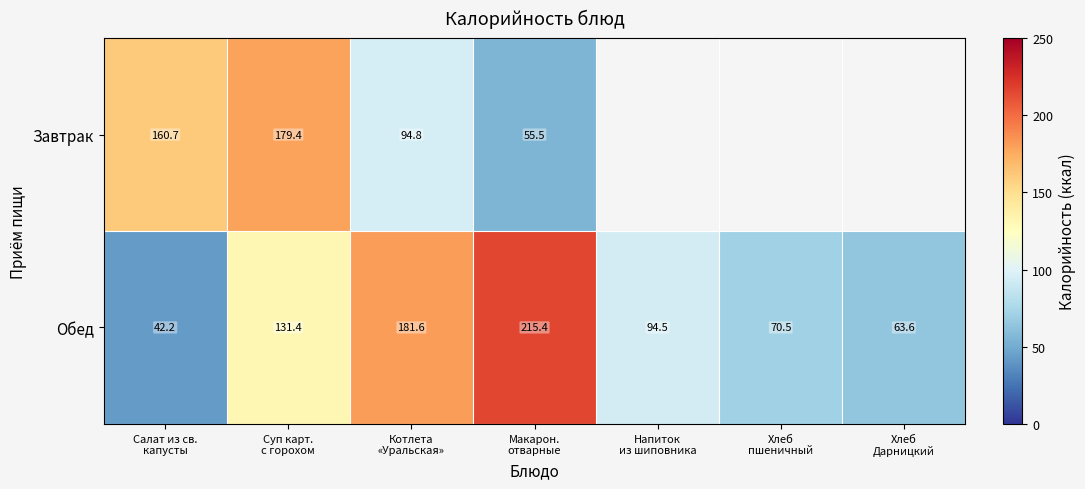

How many data points in Завтрак are above 179?

1